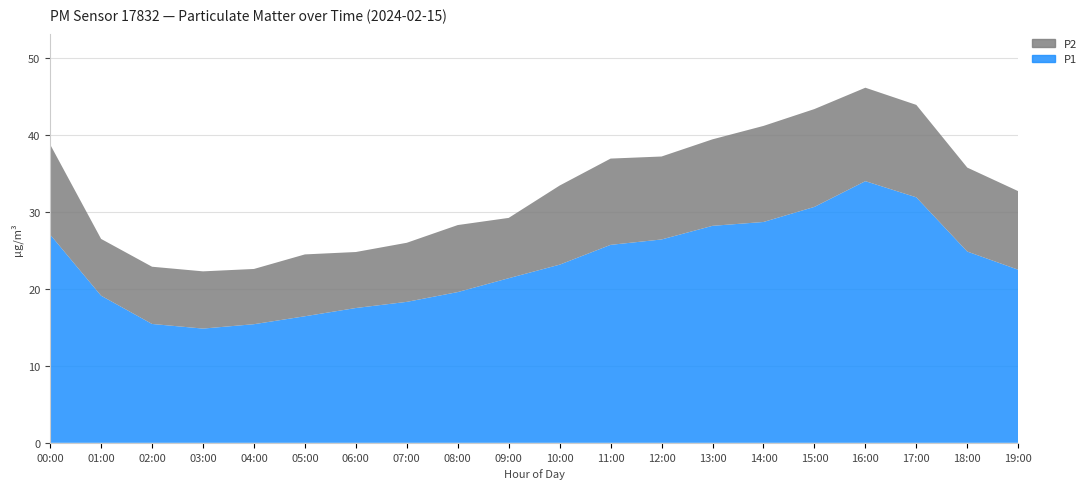

Reading left to right, list all the values displayed in this chart.

P1: 27.0	19.1	15.4	14.8	15.4	16.4	17.5	18.3	19.6	21.4	23.1	25.7	26.4	28.2	28.7	30.6	34.0	31.9	24.8	22.5
P2: 11.7	7.4	7.4	7.4	7.2	8.0	7.3	7.7	8.7	7.8	10.3	11.2	10.8	11.2	12.5	12.7	12.1	12.0	10.9	10.2